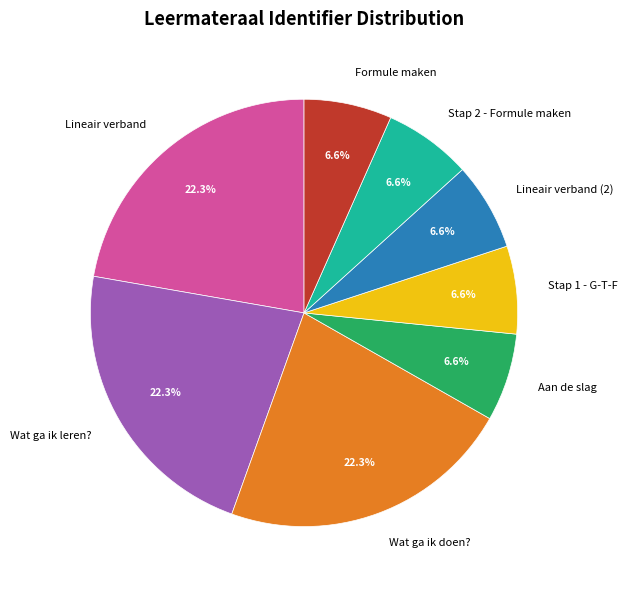

To the nearest percent, what portion does Lineair verband represent?

22%